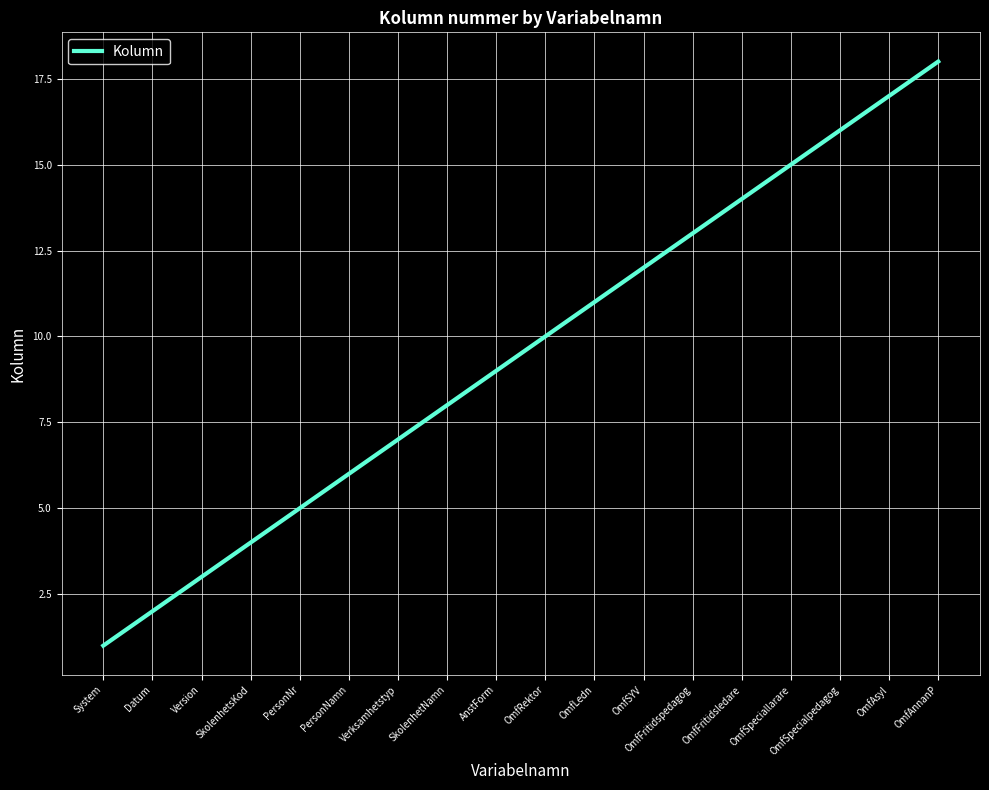

What is the change in value from Datum to OmfSpecialpedagog?

+14